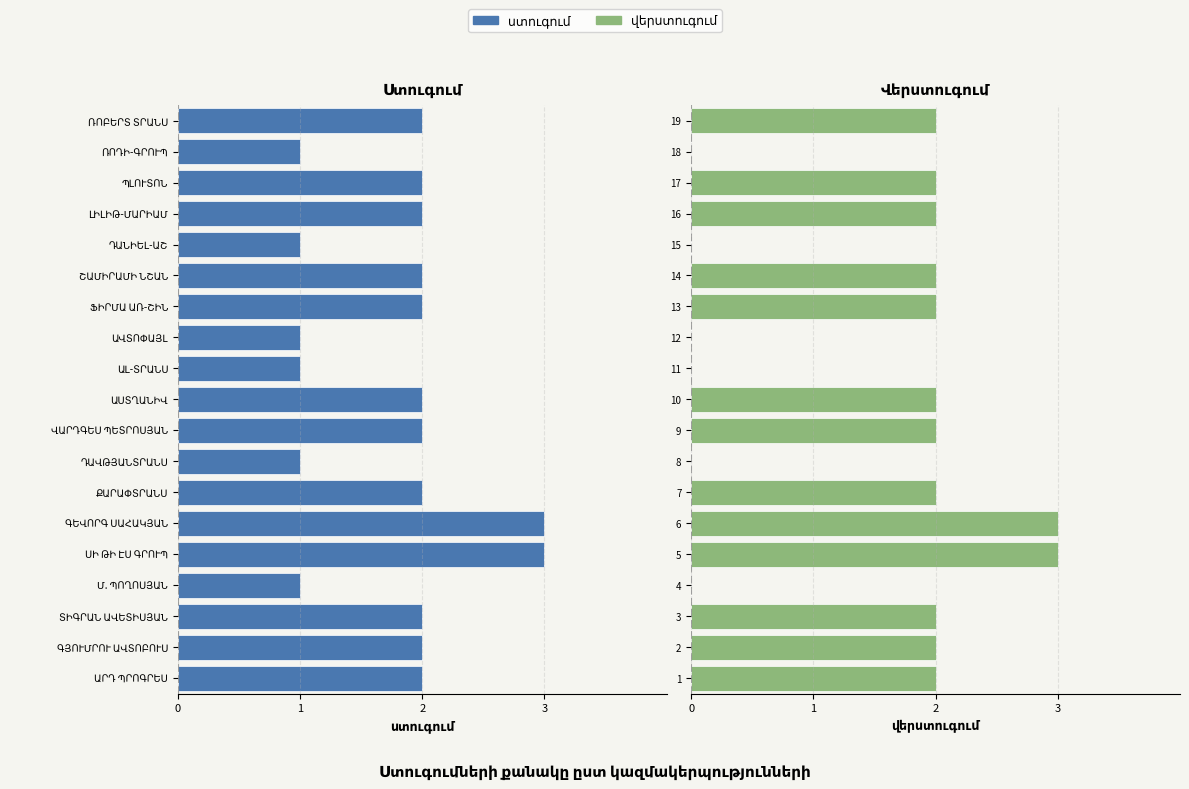

How many groups of bars are there?

19